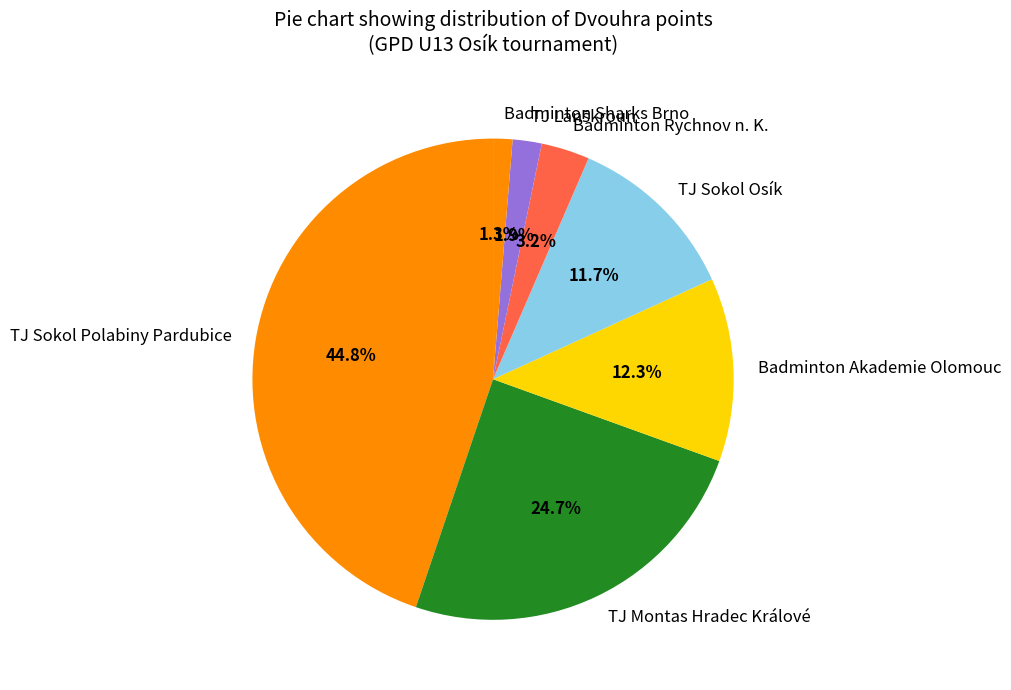

Does any single category account for the majority?

No